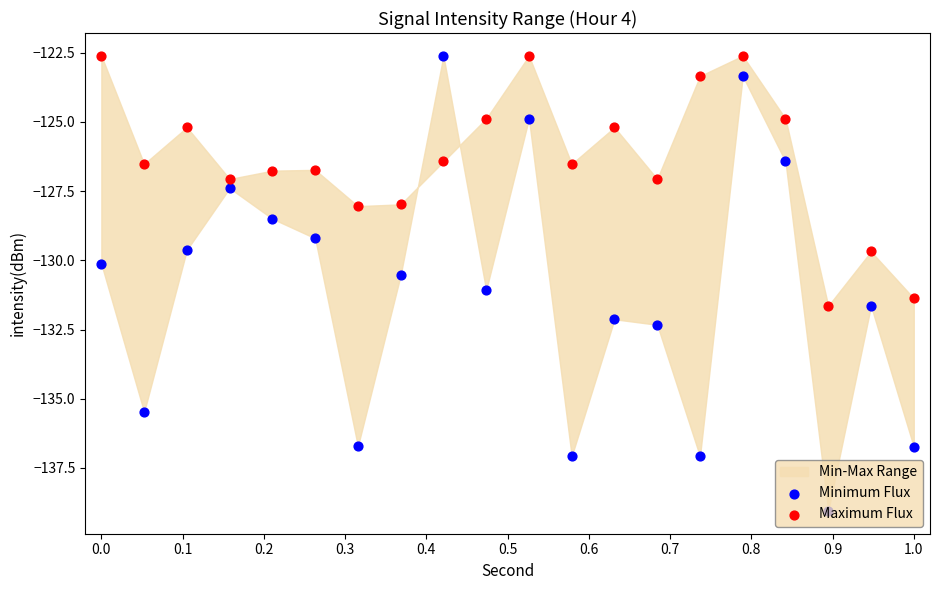

Which series reaches the minimum Y coordinate?

Minimum Flux